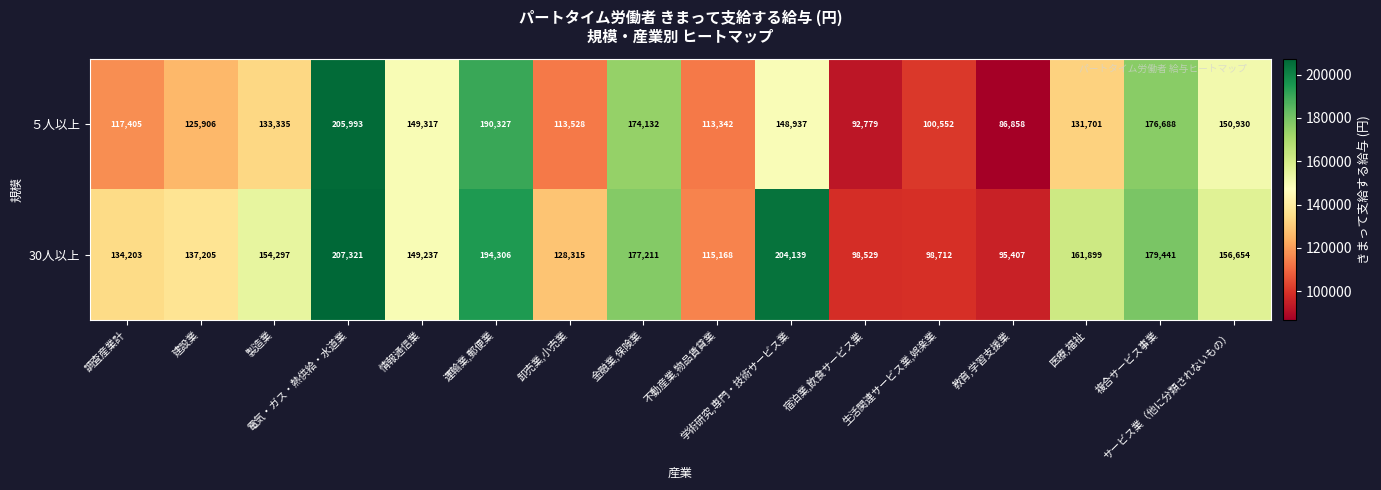

What is the spread (max minus min) of values at 宿泊業,飲食サービス業?

5750